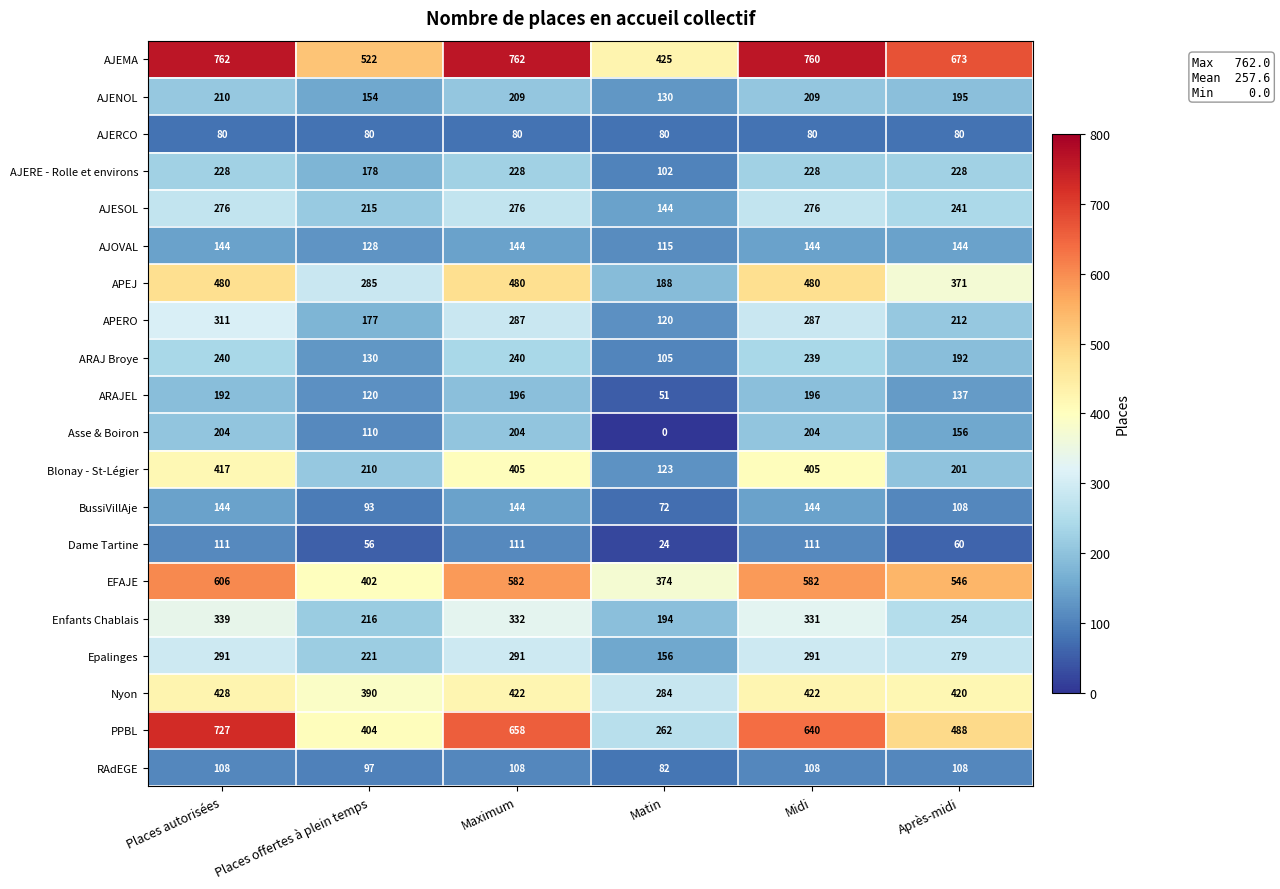

At which category does the chart reach its minimum across all series?

Matin